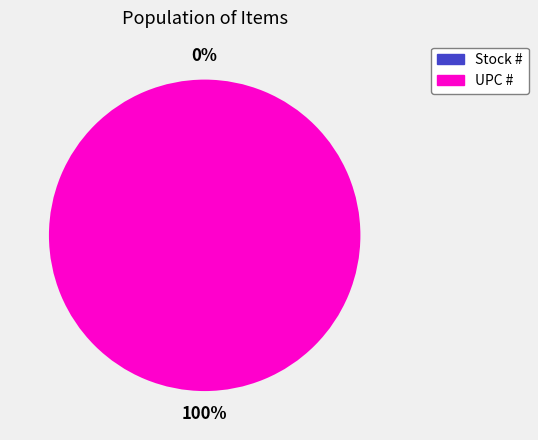

Is there a majority slice in this chart?

Yes